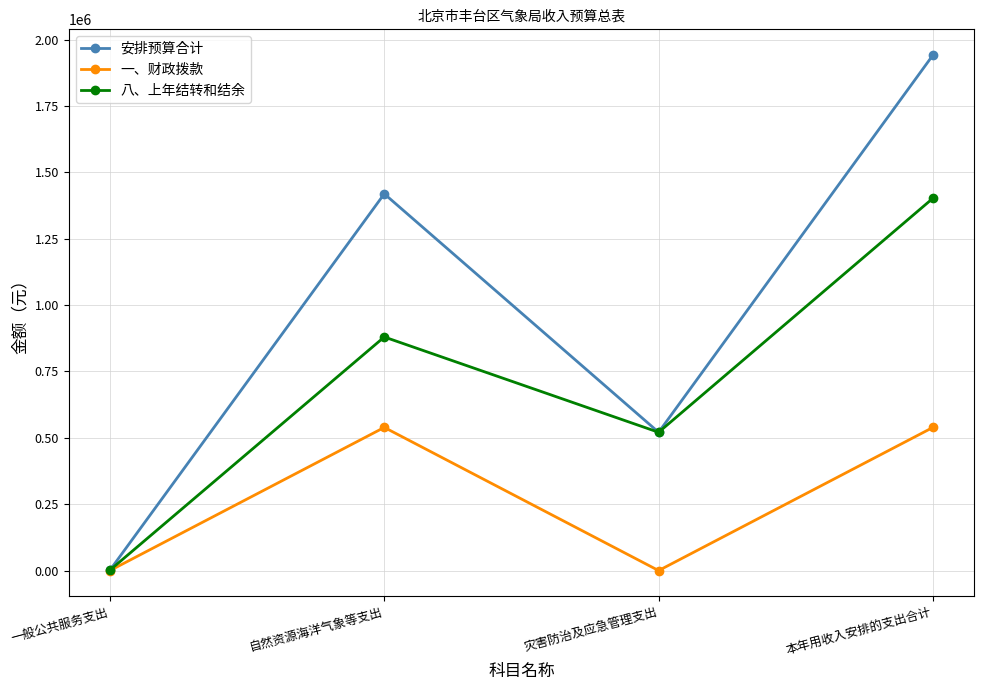

What is the difference between the second highest and second lowest values in the 安排预算合计 series?

898334.9